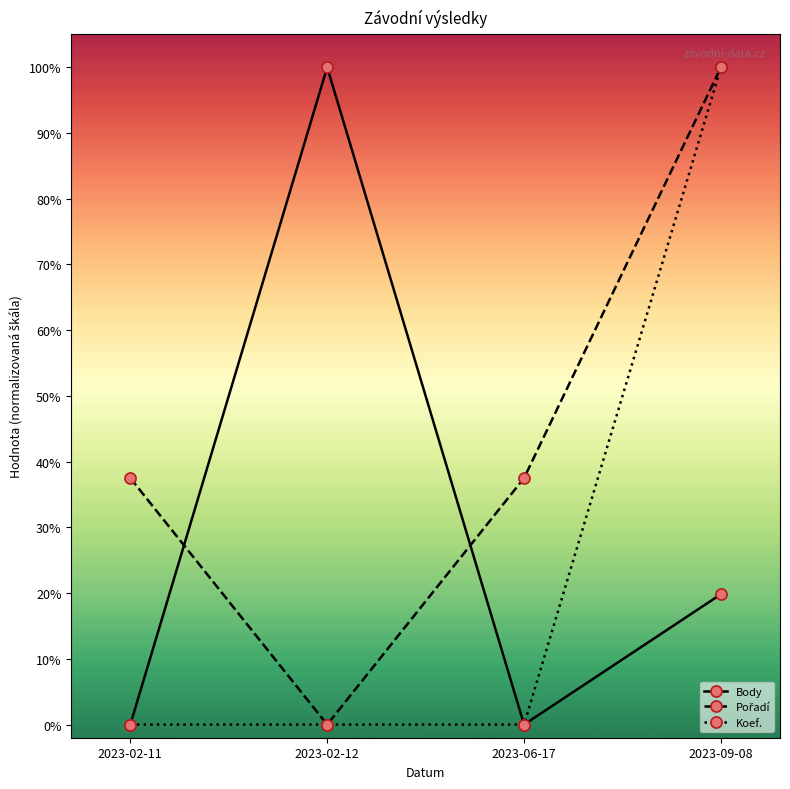

The value of Koef. at 2023-02-11 is 0.0. True or false?

True